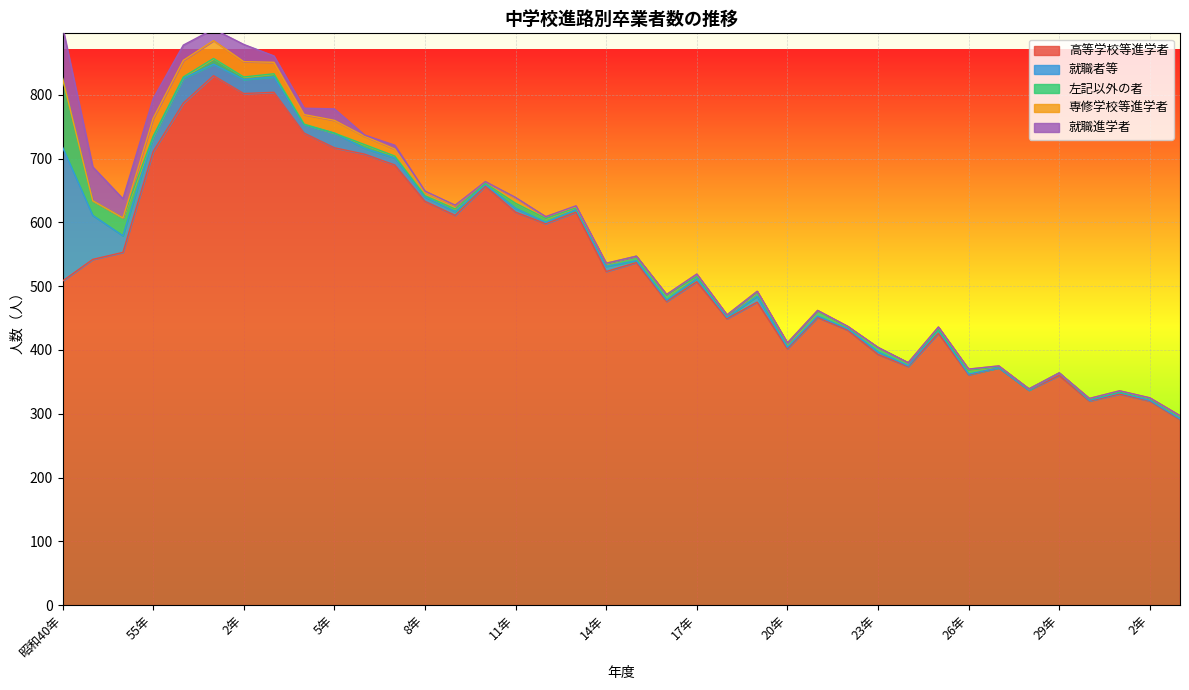

At which category is the sum across all series the highest?

昭和40年